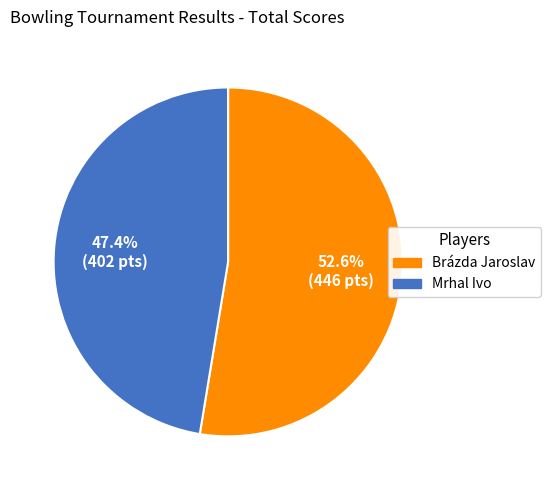

To the nearest percent, what portion does Brázda Jaroslav represent?

53%